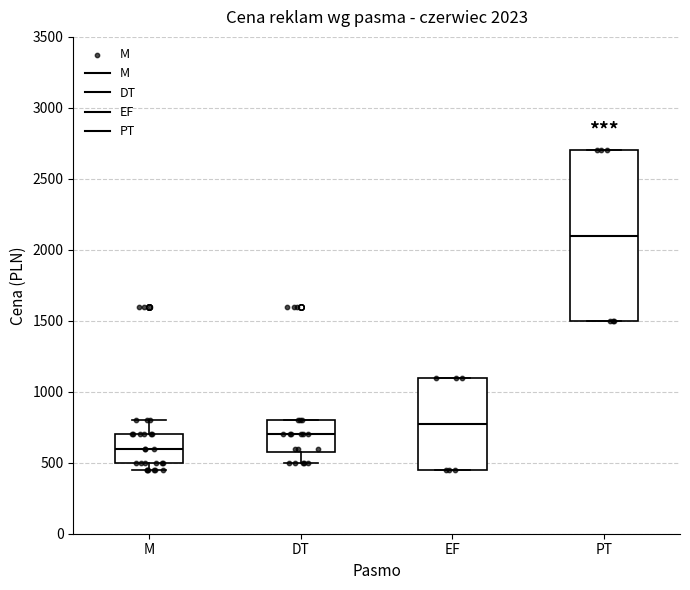

Which box is the tallest, from its lower edge to its upper edge?

PT